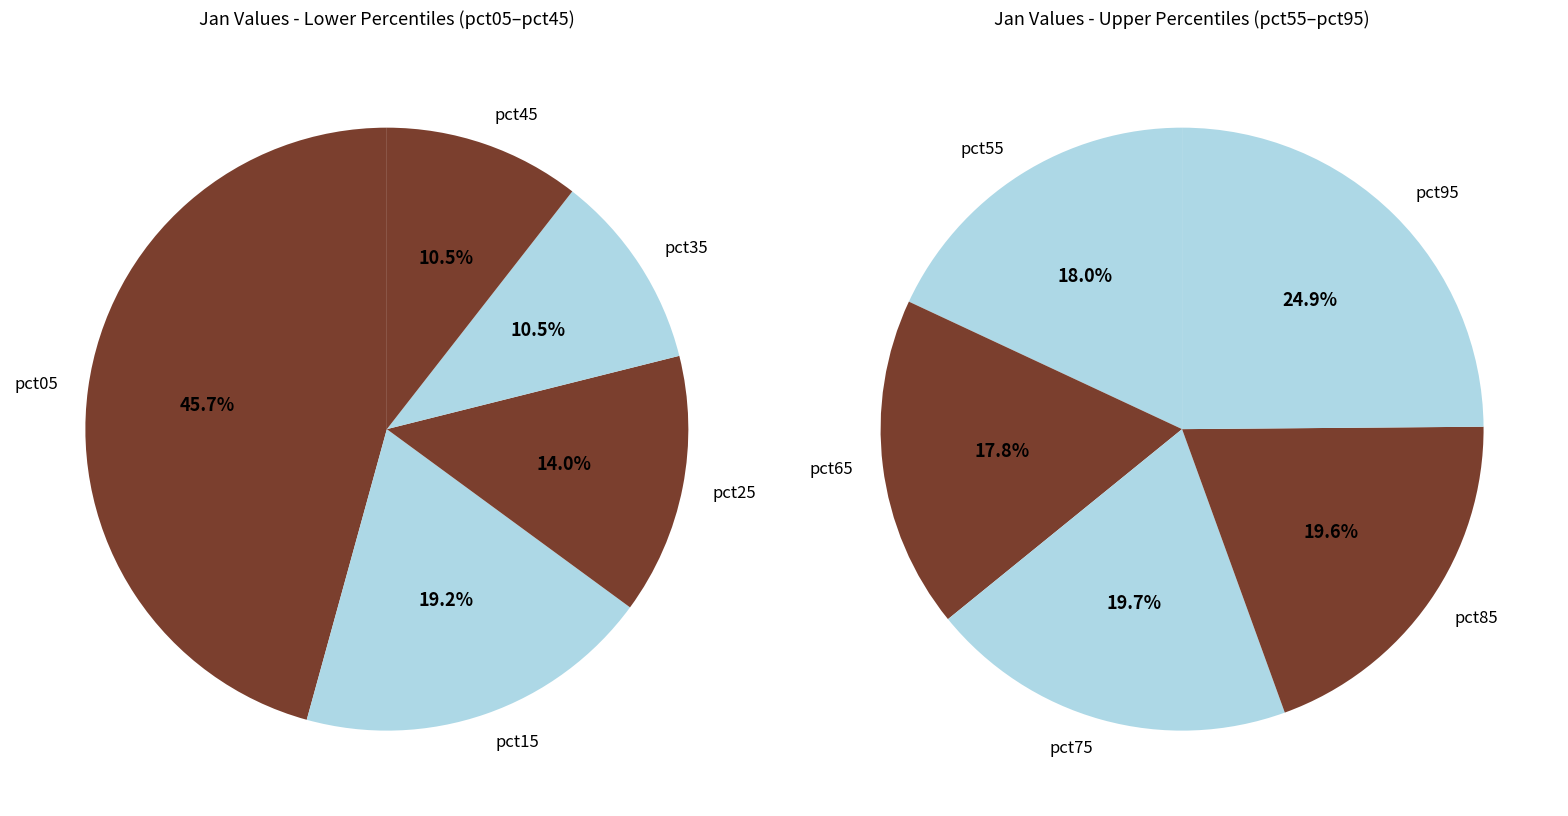

How many segments does this pie chart have?

10